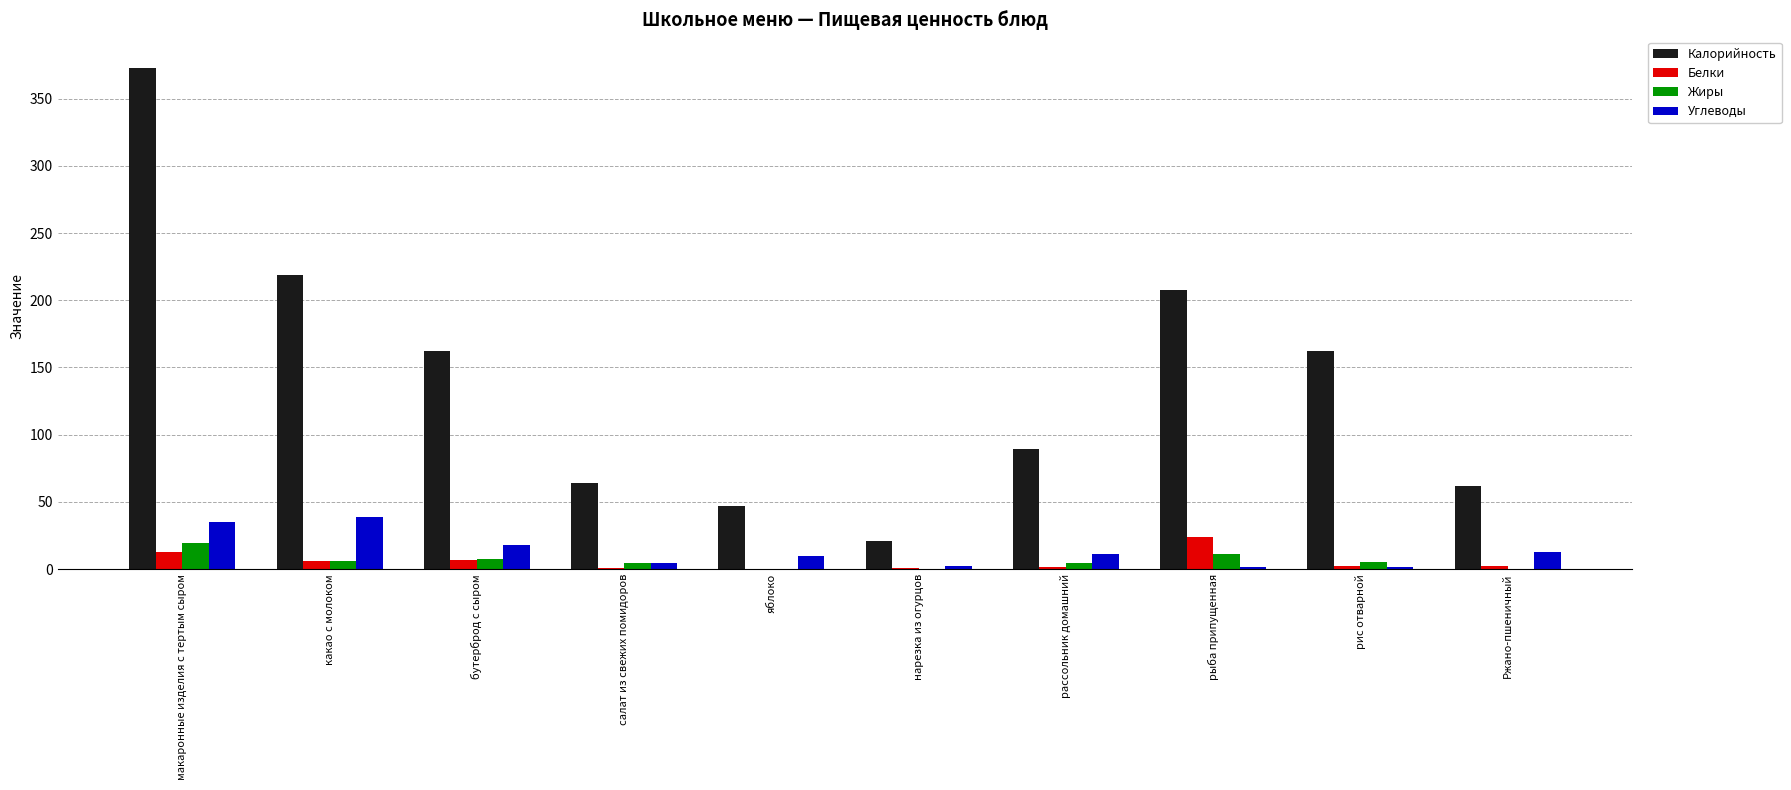

The value of Жиры at рыба припущенная is 11.6. True or false?

True